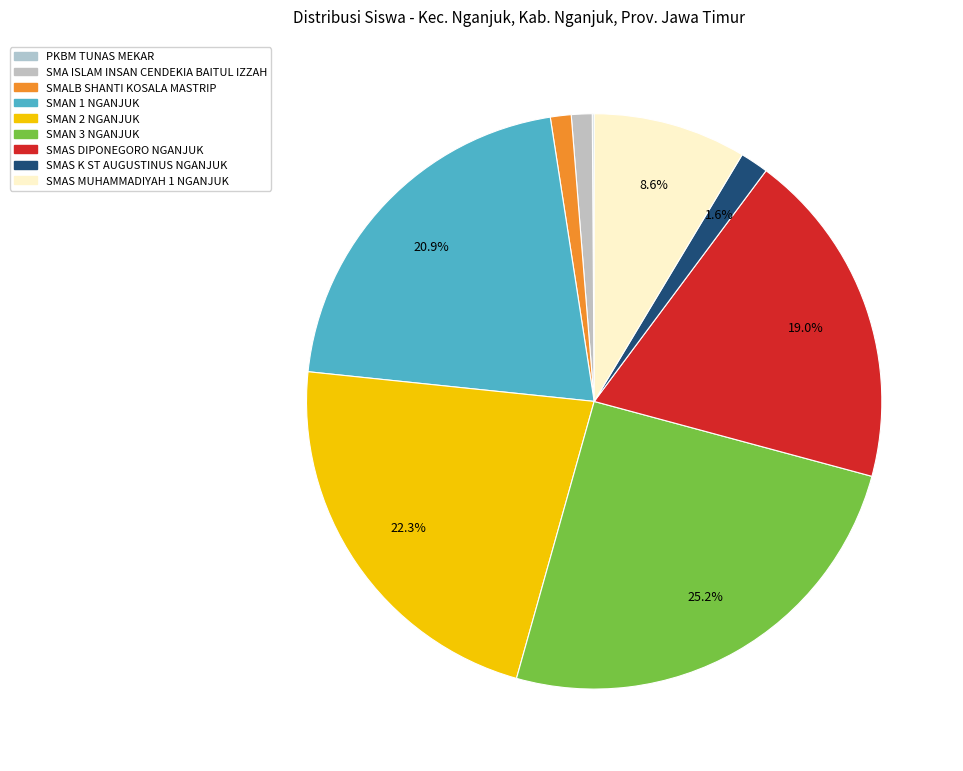

Do SMAS K ST AUGUSTINUS NGANJUK and SMAN 2 NGANJUK together represent more than half of the pie?

No